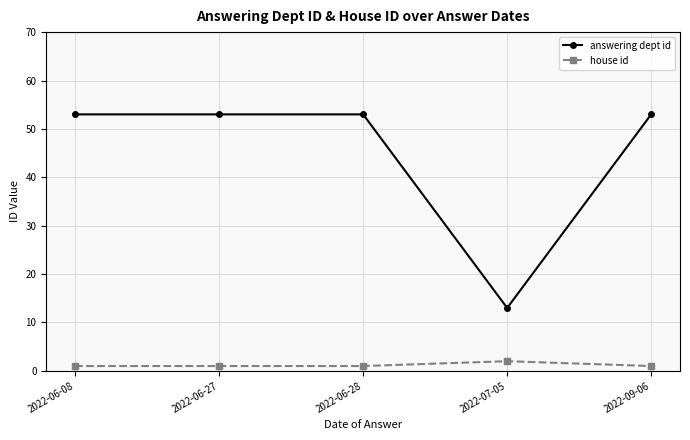

What is the maximum value for answering dept id?

53